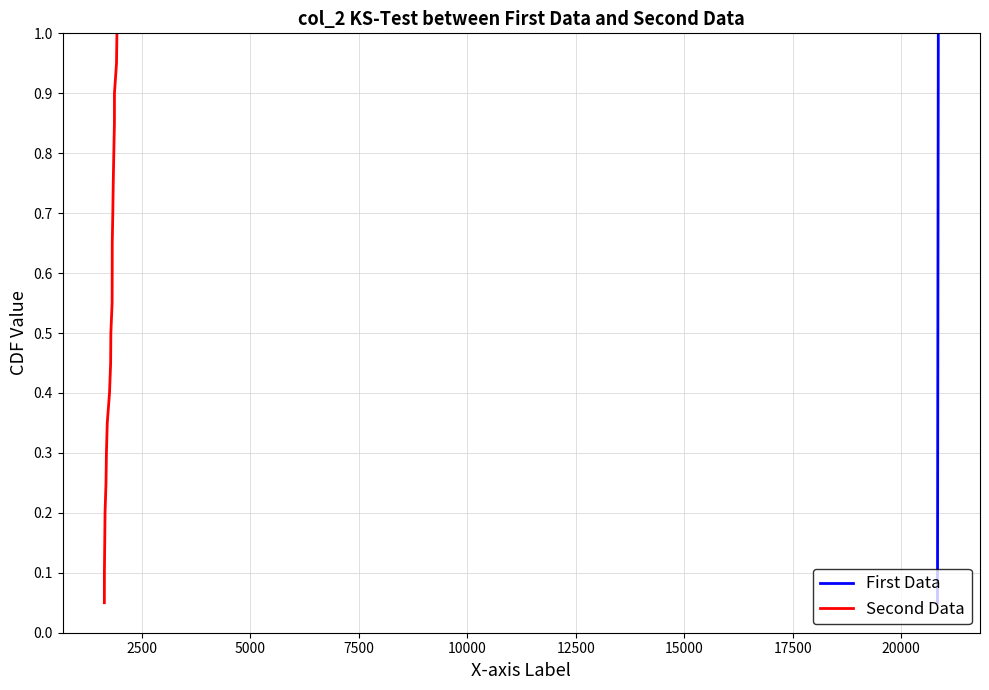

Rank the series by their maximum value, from lowest to highest.

First Data, Second Data